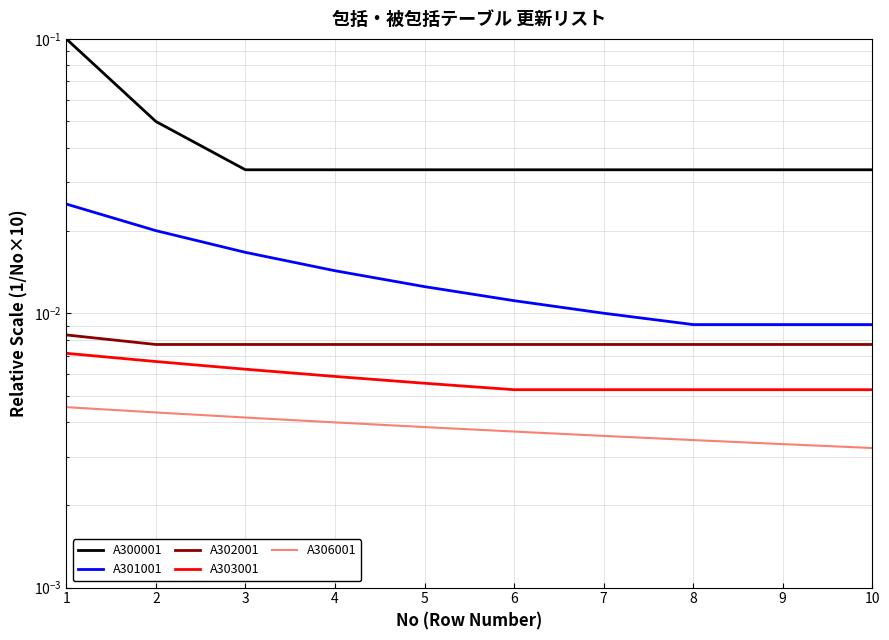

Reading right to left, extract all data points from this chart.

A300001: 0.0	0.0	0.0	0.0	0.0	0.0	0.0	0.0	0.1	0.1
A301001: 0.0	0.0	0.0	0.0	0.0	0.0	0.0	0.0	0.0	0.0
A302001: 0.0	0.0	0.0	0.0	0.0	0.0	0.0	0.0	0.0	0.0
A303001: 0.0	0.0	0.0	0.0	0.0	0.0	0.0	0.0	0.0	0.0
A306001: 0.0	0.0	0.0	0.0	0.0	0.0	0.0	0.0	0.0	0.0